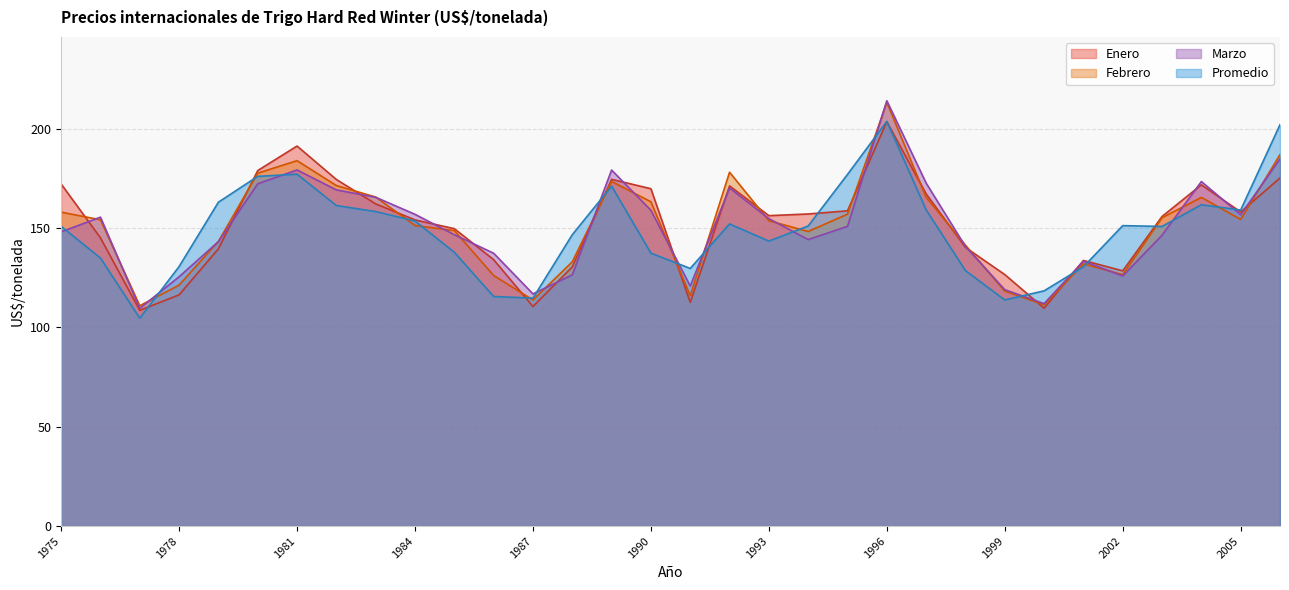

What is the total value across all series at 1997?

664.6